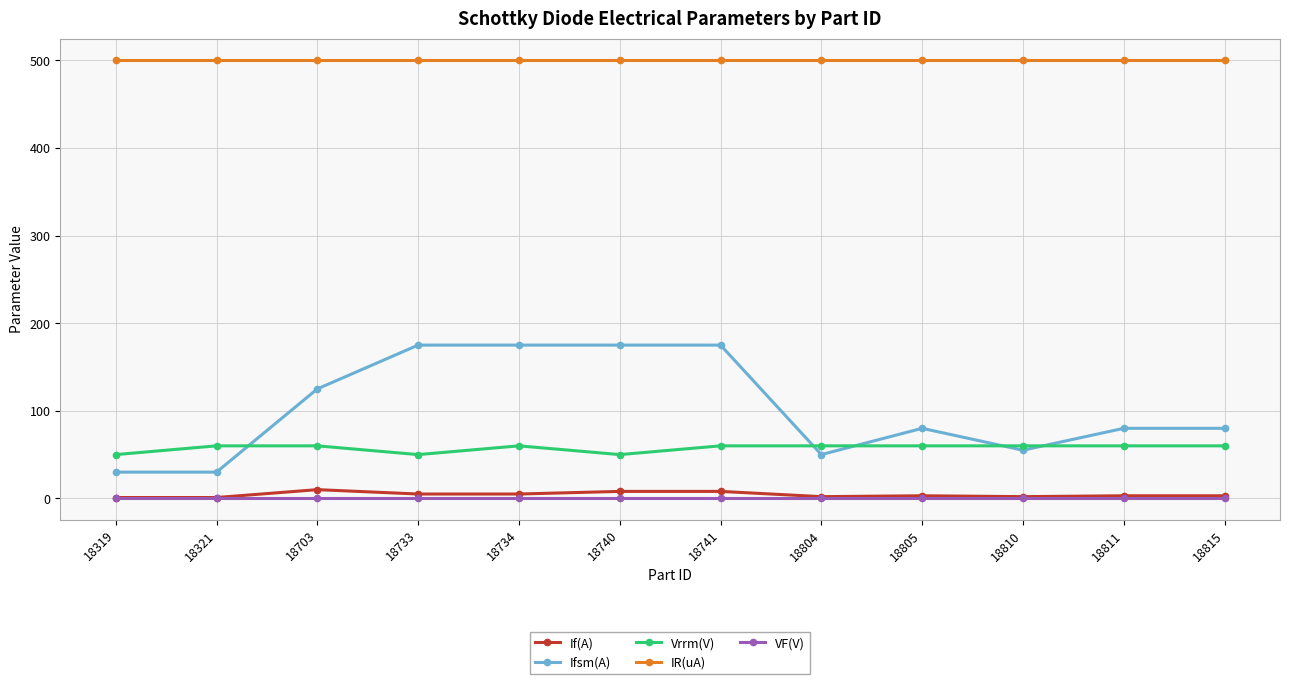

Is this an area chart (filled region under the line)?

No